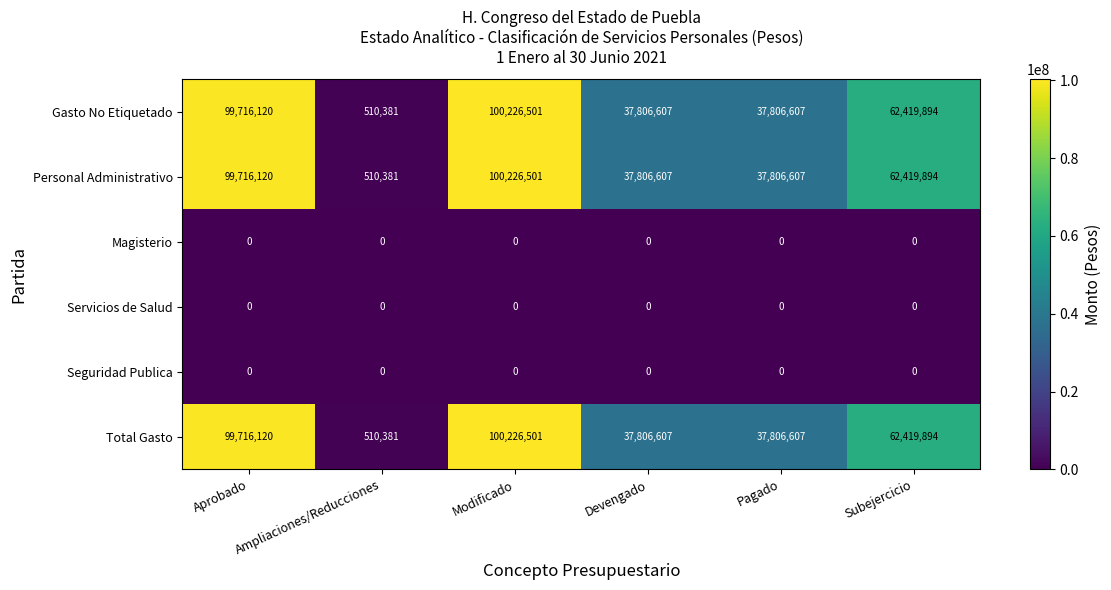

What is the lowest value of the Gasto No Etiquetado series?

510381